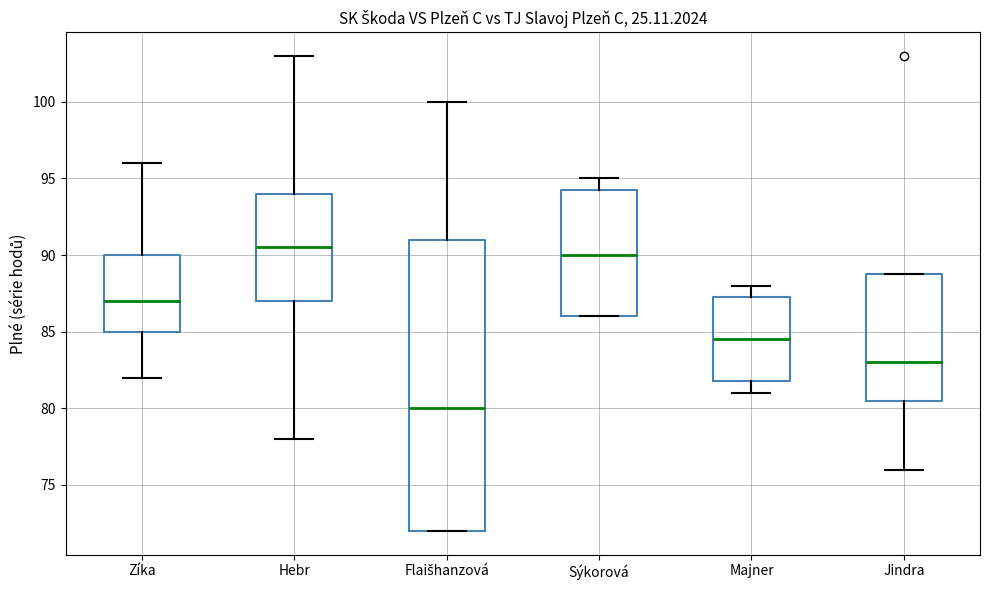

Reading left to right, read every box against the y-axis: the position of its median line, the range the box covers, and the ends of its whiskers. The values are not printed on the chart, so give them approximately, as read against the axis.

Zíka: median 87.0, box 85.0 to 90.0, whiskers 82.0 to 96.0
Hebr: median 90.5, box 87.0 to 94.0, whiskers 78.0 to 103.0
Flaišhanzová: median 80.0, box 72.0 to 91.0, whiskers 72.0 to 100.0
Sýkorová: median 90.0, box 86.0 to 94.5, whiskers 86.0 to 95.0
Majner: median 84.5, box 82.0 to 87.5, whiskers 81.0 to 88.0
Jindra: median 83.0, box 80.5 to 89.0, whiskers 76.0 to 89.0